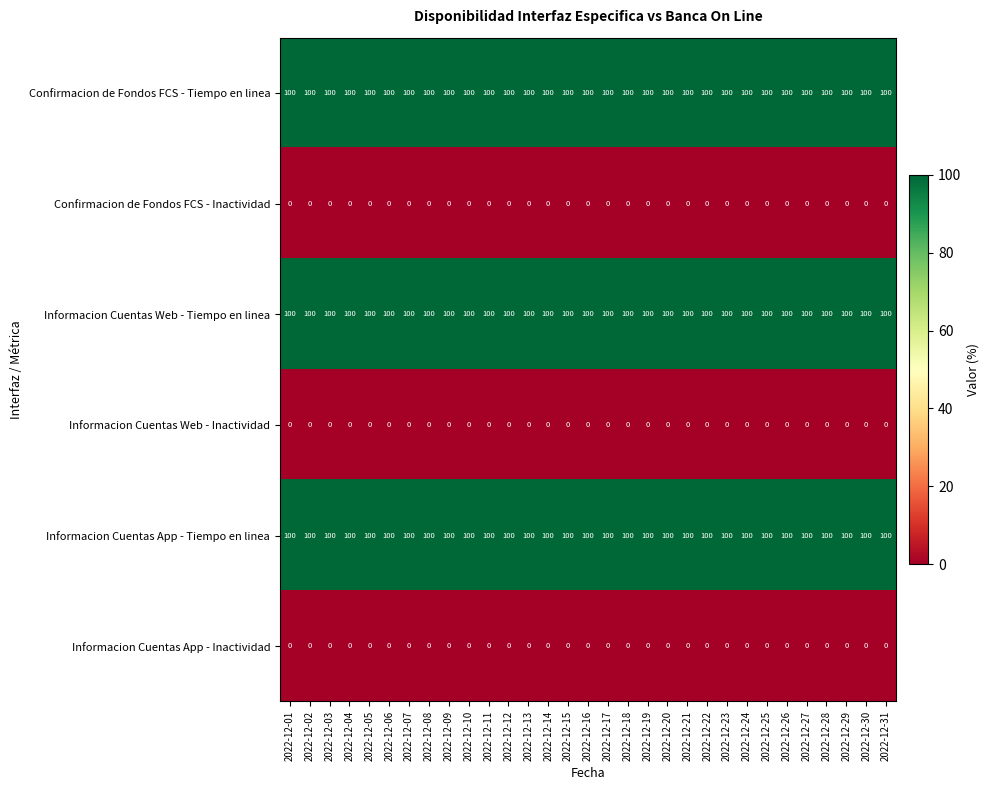

What is the highest value of the Confirmacion de Fondos FCS - Tiempo en linea series?

100